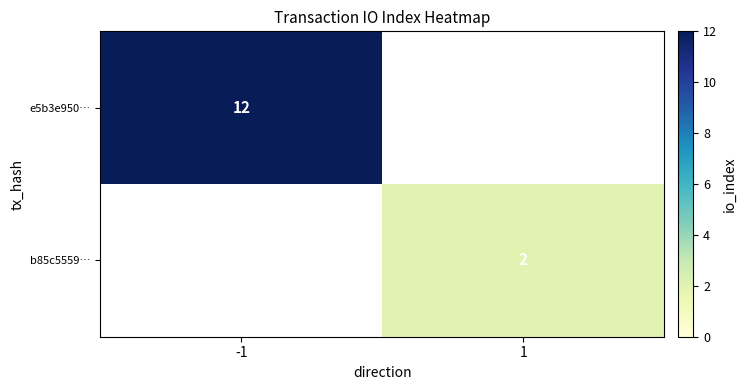

True or false: e5b3e950… has a value of 12 at -1.

True